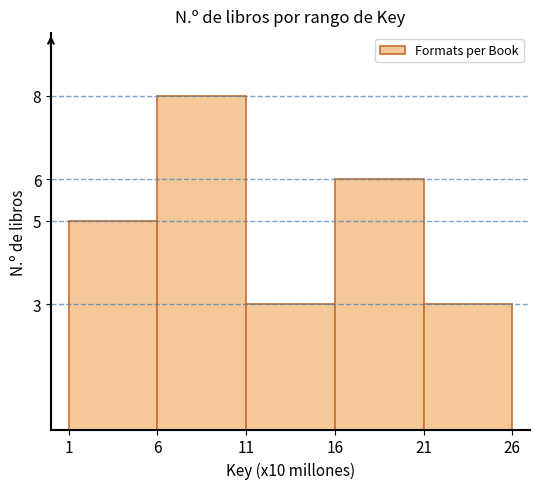

Reading left to right, transcribe this chart: for each bar, give the range it covers on the x-axis and its height. The values are not printed on the chart, so give them approximately, as read against the axis.

1 to 6: 5
6 to 11: 8
11 to 16: 3
16 to 21: 6
21 to 26: 3